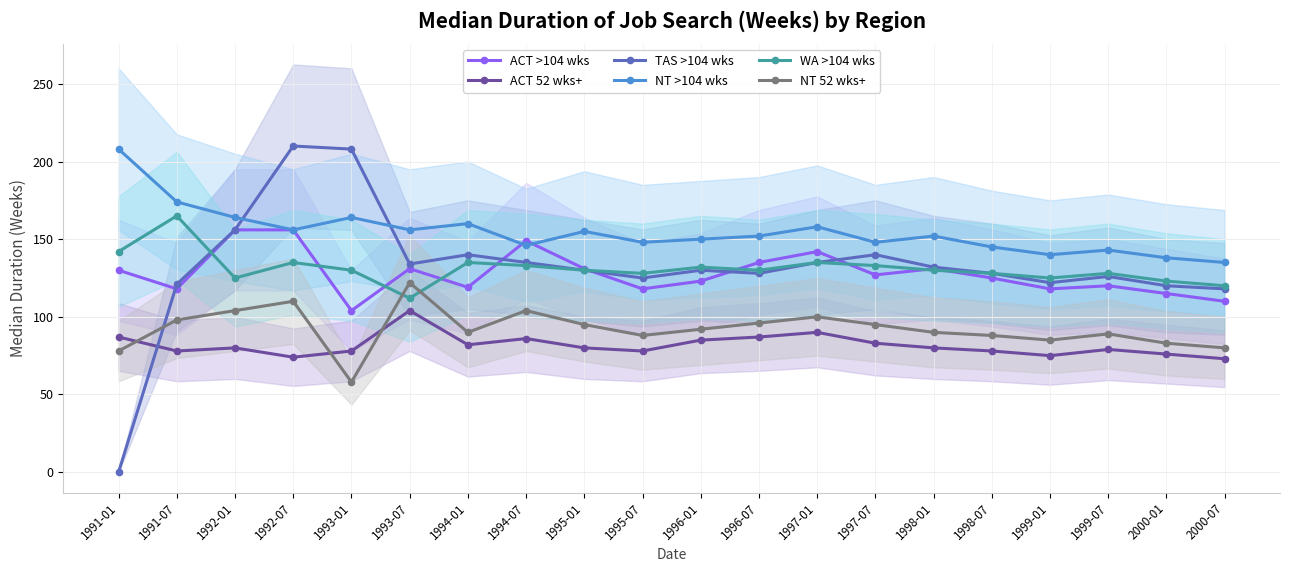

What is the value of the ACT >104 wks point at the 5th from the left?

104